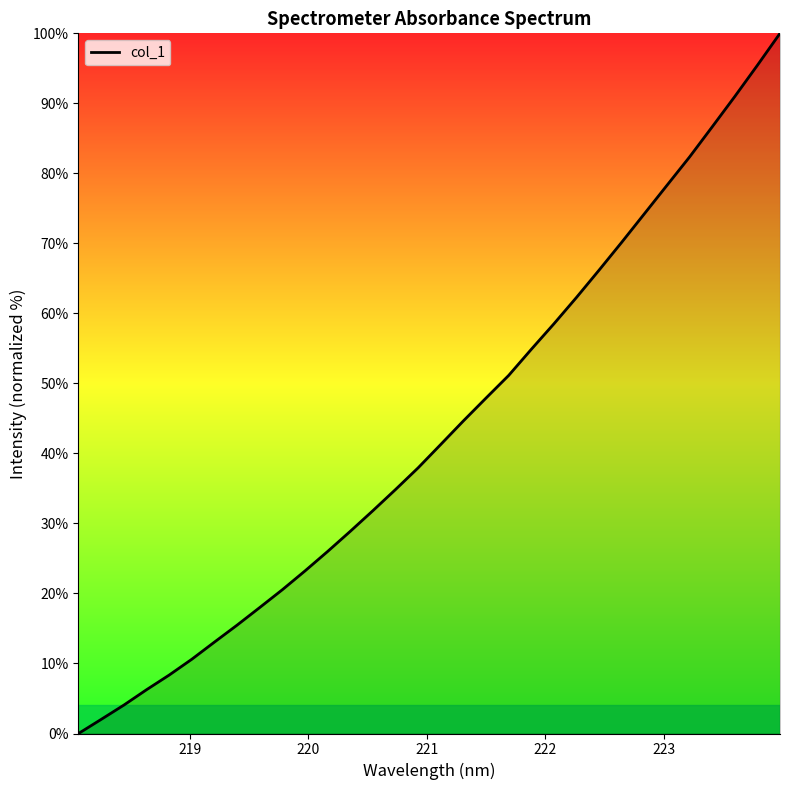

What is the average value?

43.3